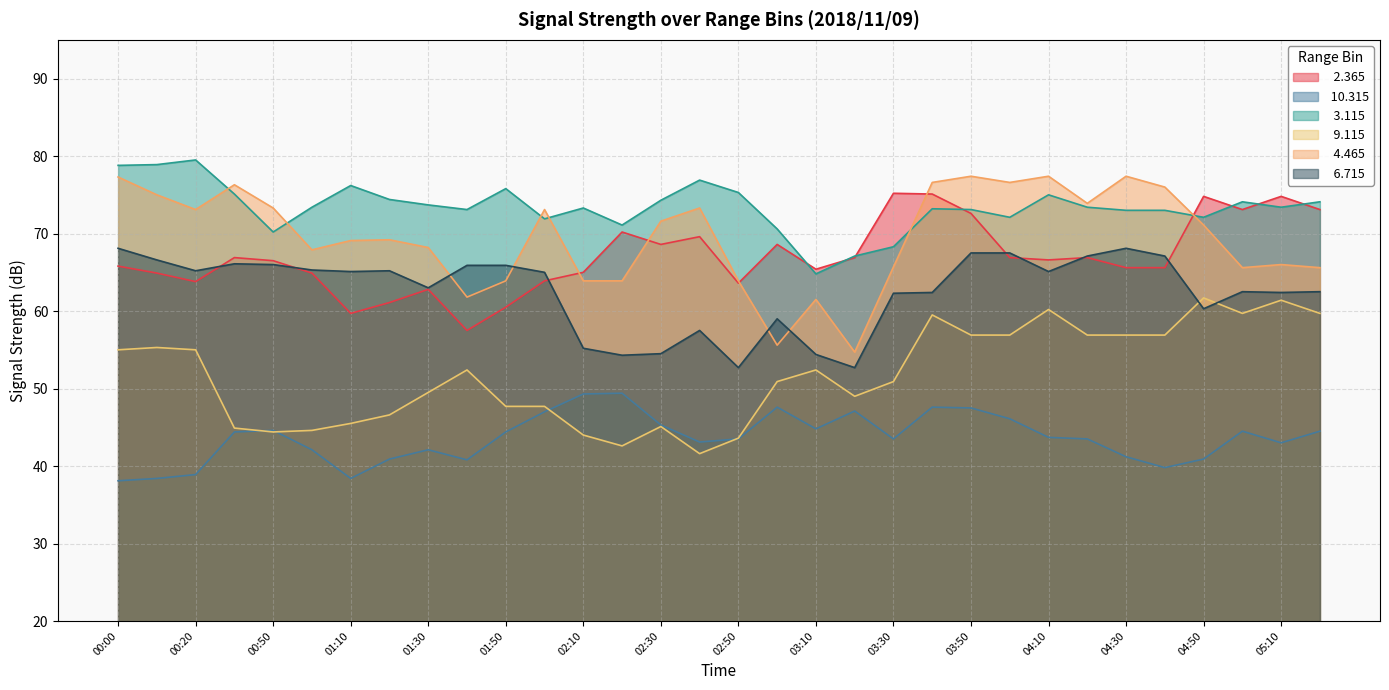

Which has a higher value, 02:50 or 00:20?

00:20